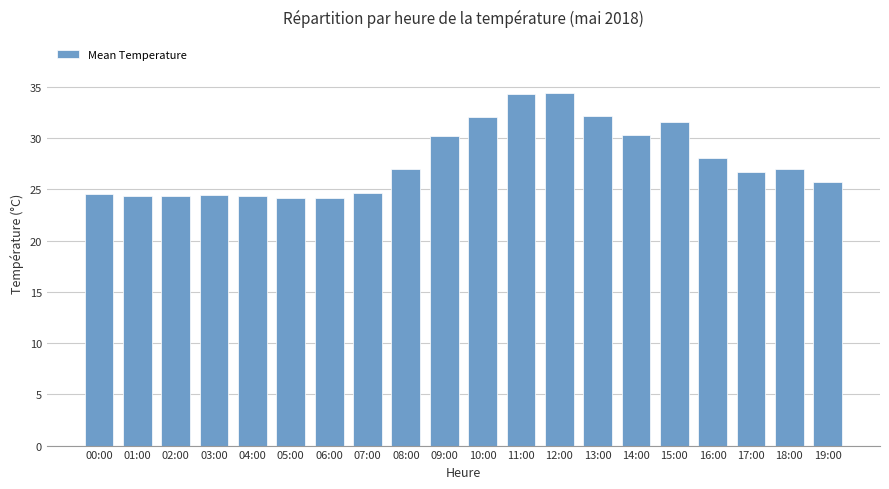

What is the maximum value shown in the chart?

34.5